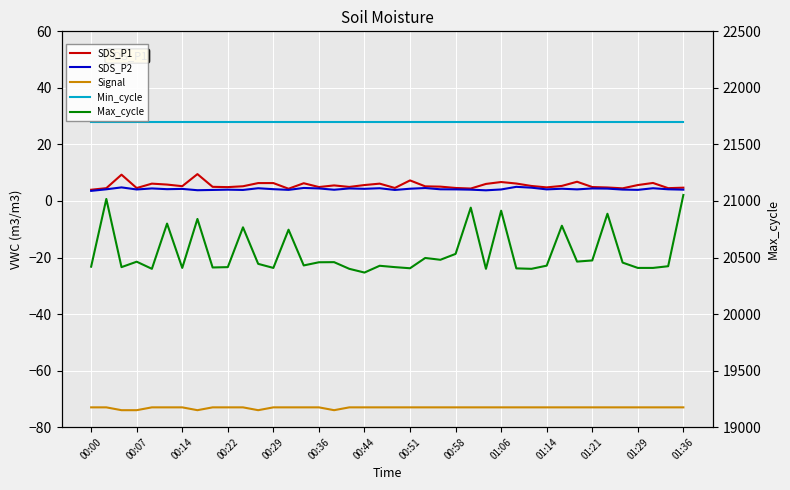

The value of Signal at 23 is -73.0. True or false?

True